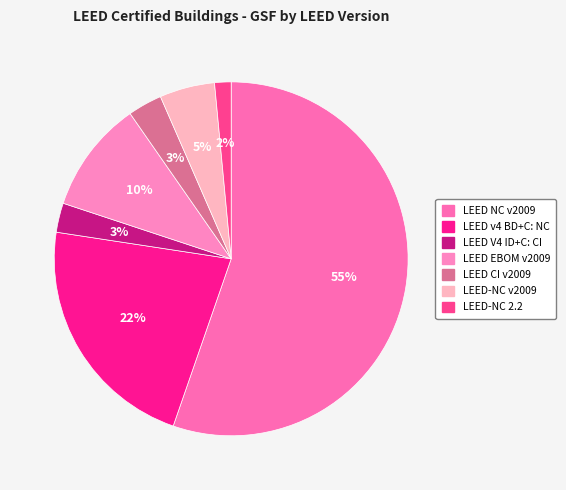

How many slices are in this pie chart?

7